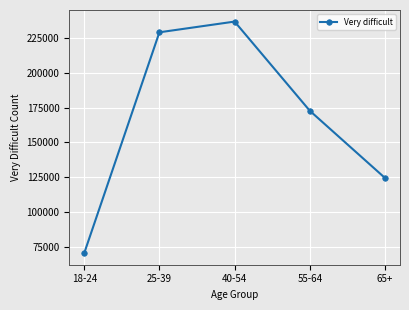

Rank the categories by value from highest to lowest.

40-54, 25-39, 55-64, 65+, 18-24